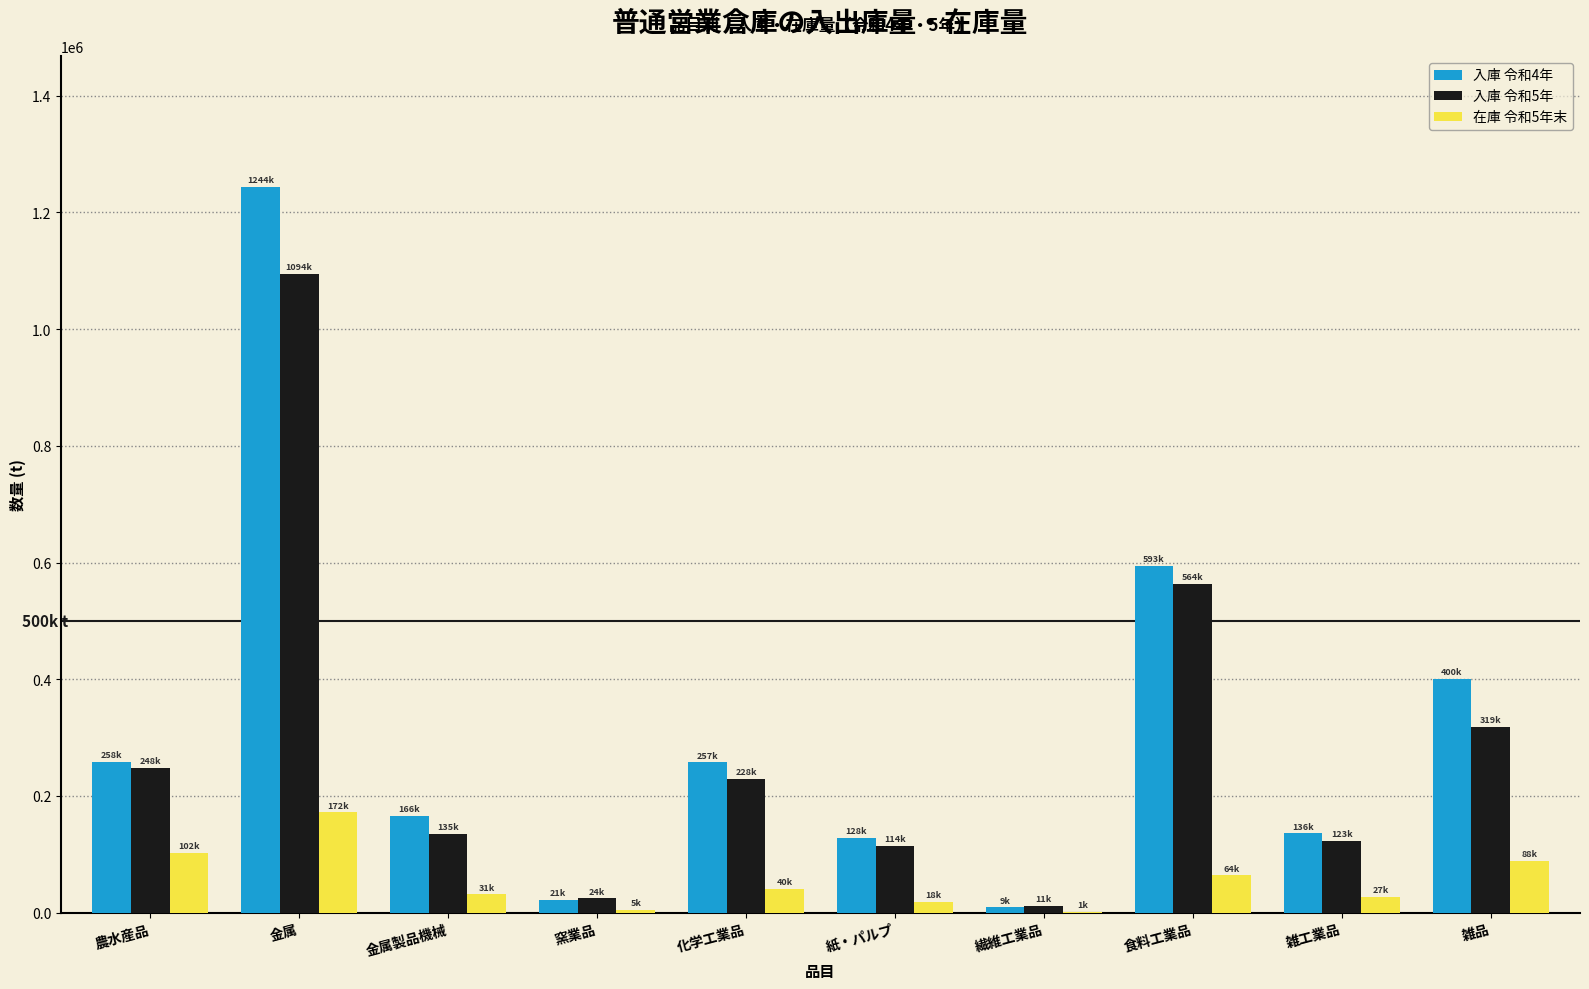

Which category has the highest value across all series?

金属